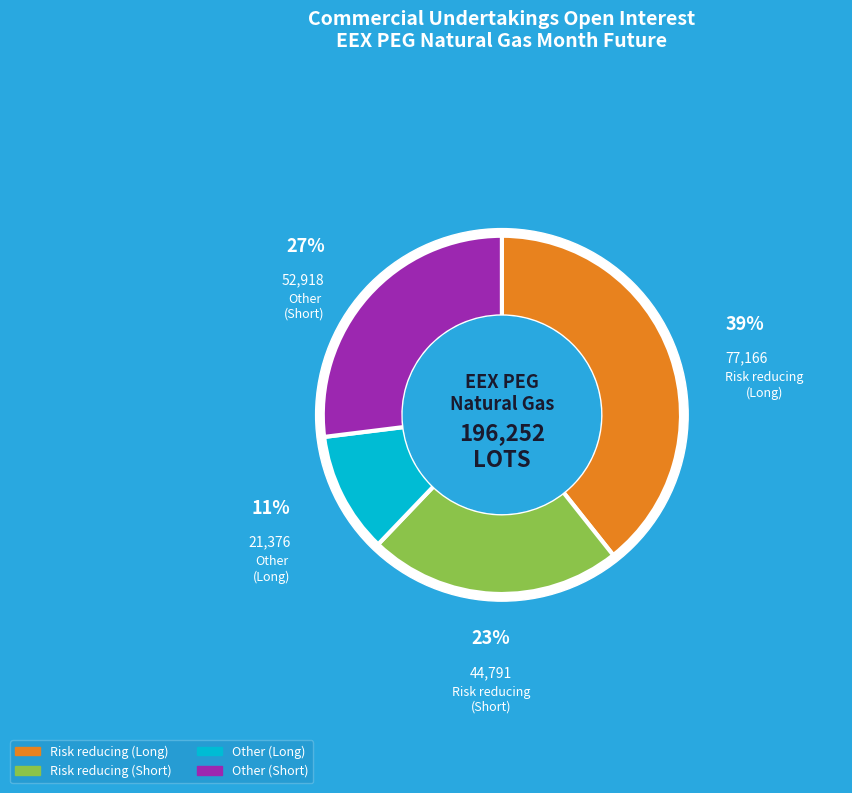

To the nearest percent, what portion does Risk reducing
(Short) represent?

23%